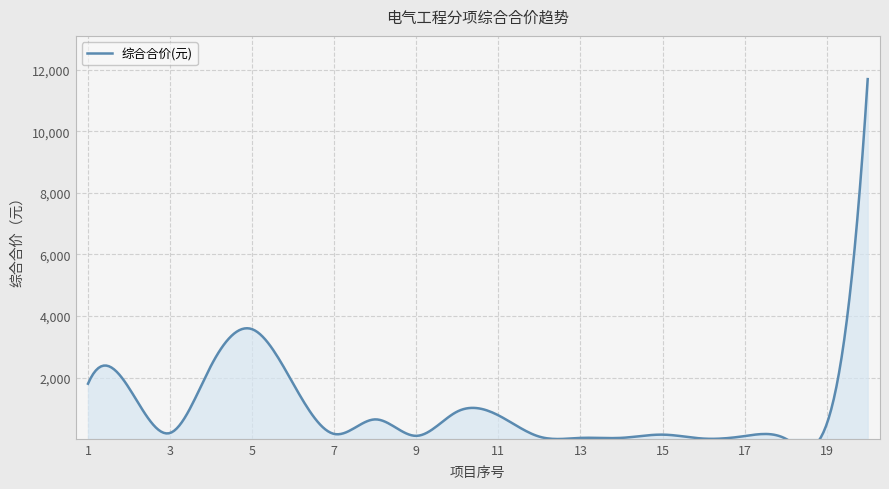

At which label is the value closest to 5856?

5